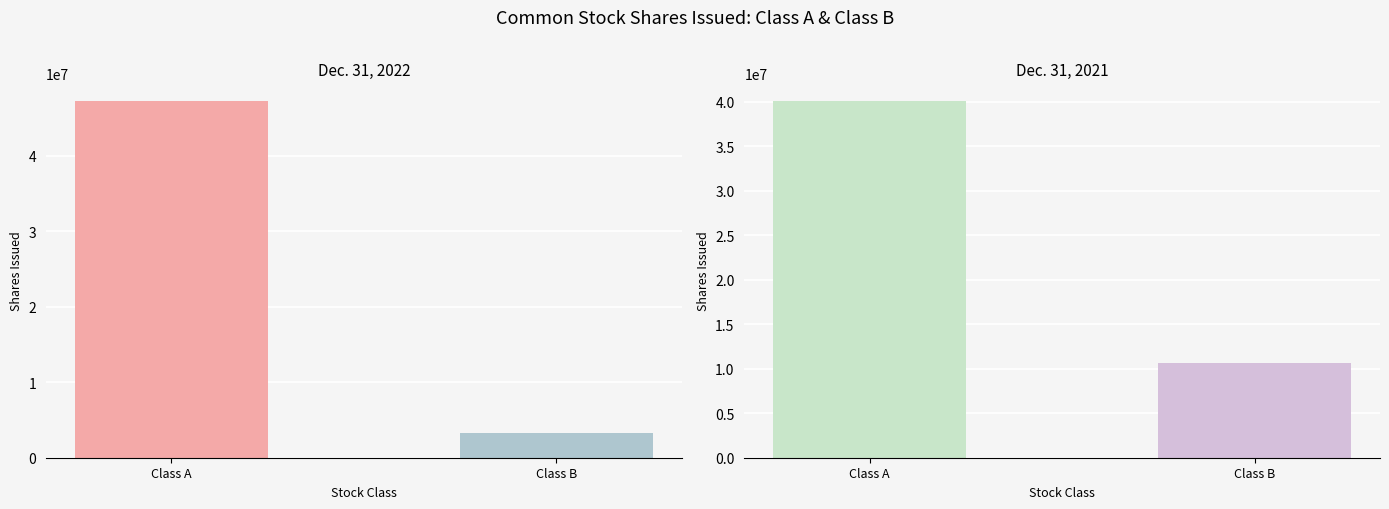

What is the spread (max minus min) of values at Class B Common Stock (shares issued)?

7398000